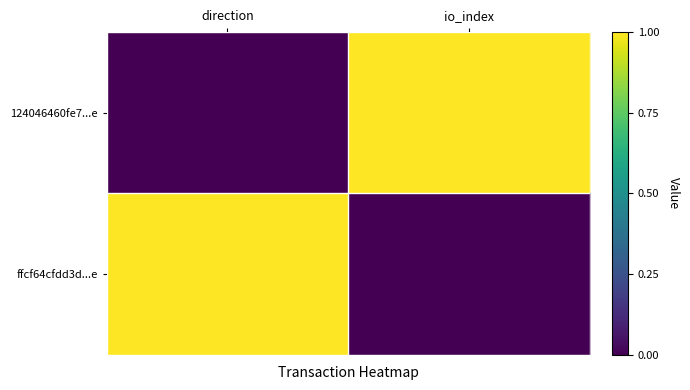

Which has a higher value, direction or io_index?

io_index